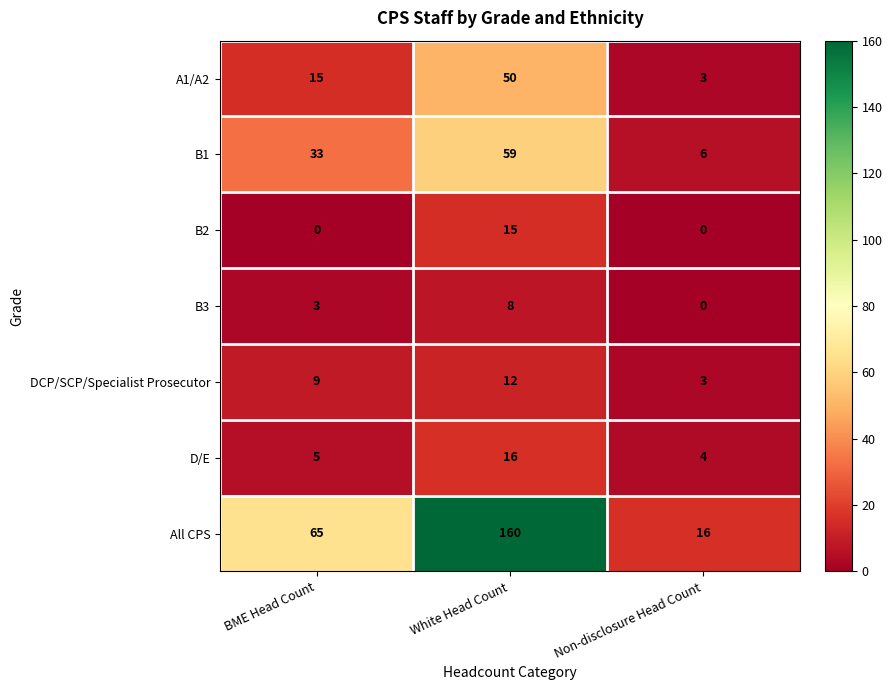

List the series in order of their peak value, lowest first.

B3, DCP/SCP/Specialist Prosecutor, B2, D/E, A1/A2, B1, All CPS